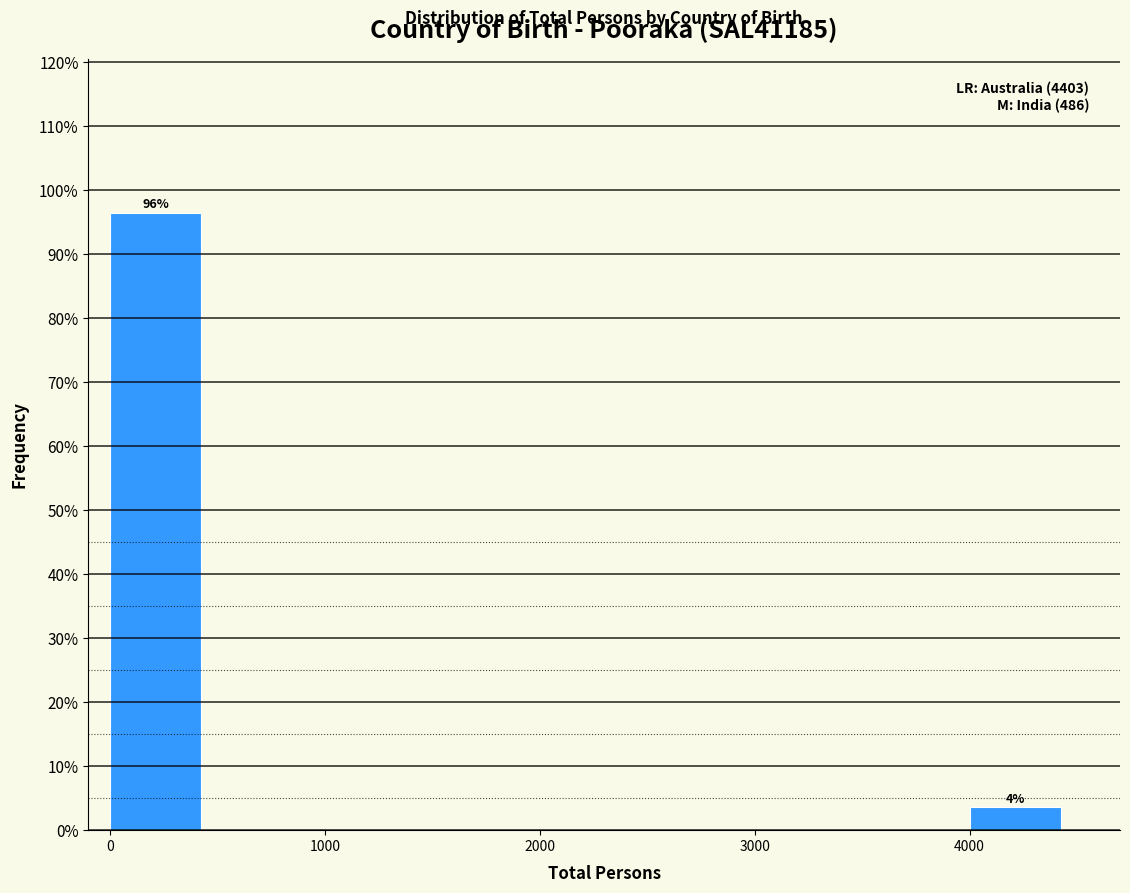

Over which range of the x-axis is the bar tallest?

0 to 500